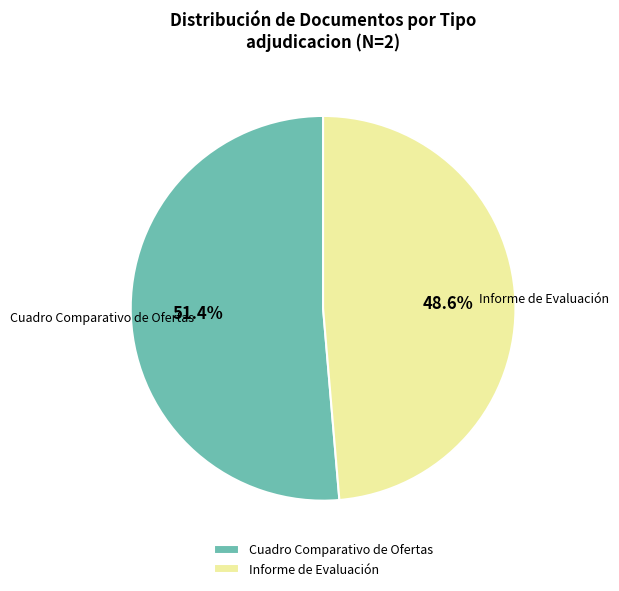

How many segments does this pie chart have?

2